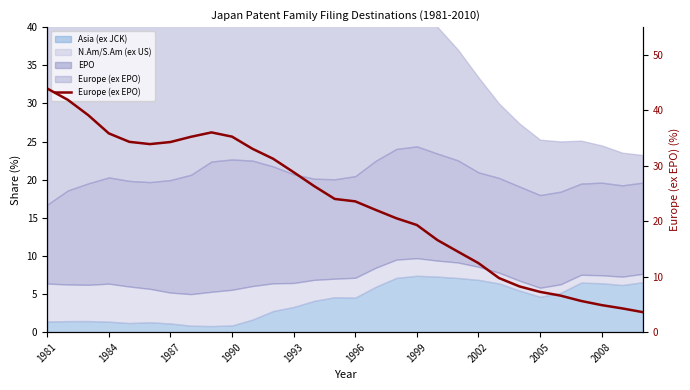

What is the approximate value at 1981?

43.9